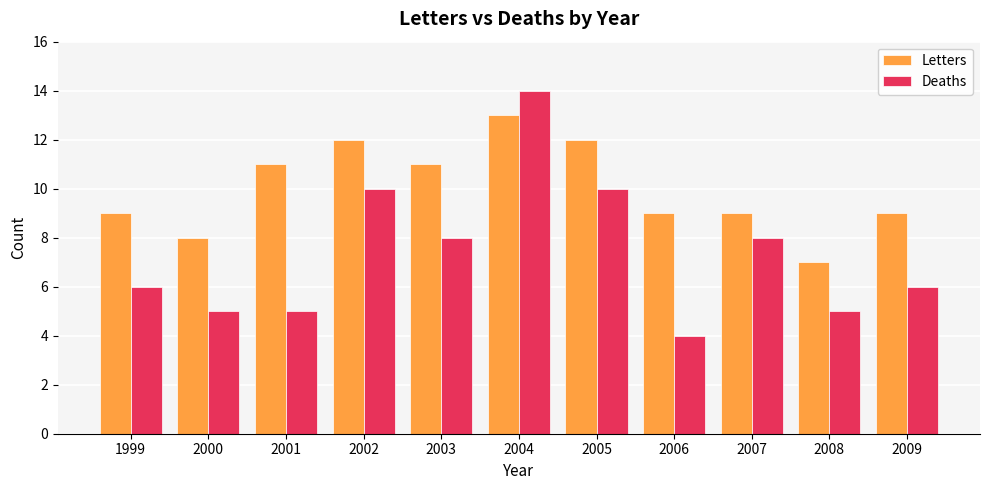

Rank the series at 2006 from lowest to highest value.

Deaths, Letters